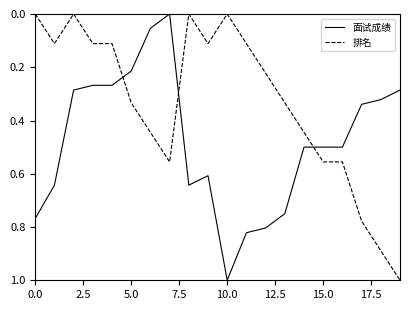

List the series in order of their overall mean, lowest first.

排名, 面试成绩